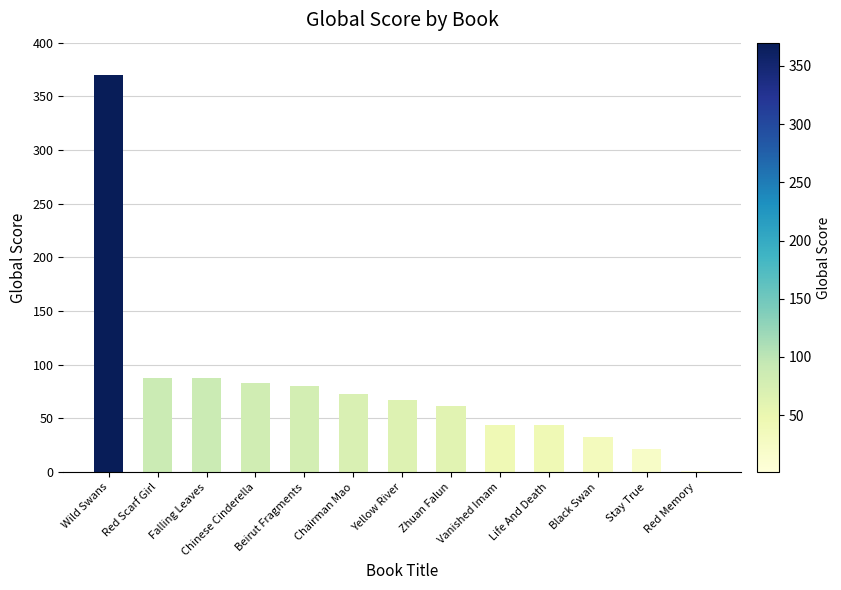

Are the bars horizontal?

No